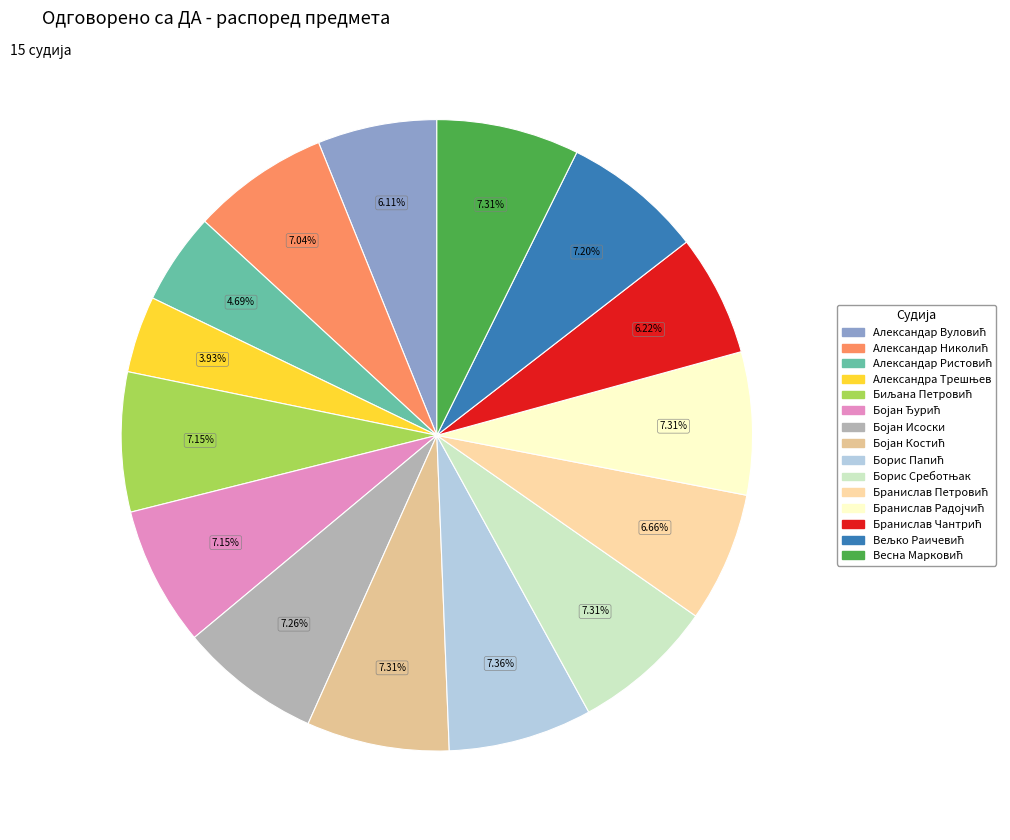

Is the sum of Борис Среботњак and Александар Николић greater than half?

No